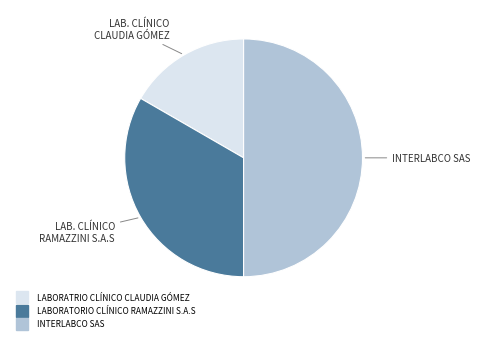

Rank the categories by value from highest to lowest.

INTERLABCO SAS, LABORATORIO CLÍNICO RAMAZZINI S.A.S, LABORATRIO CLÍNICO CLAUDIA GÓMEZ